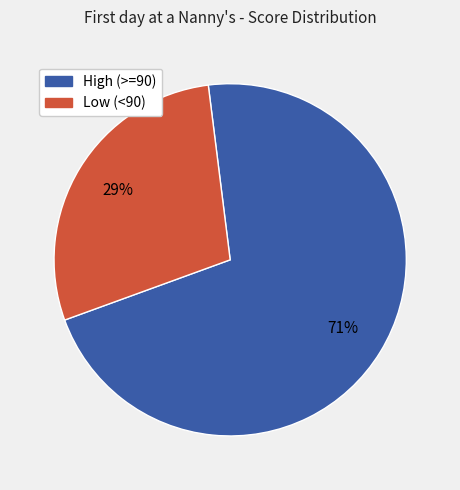

To the nearest percent, what is the combined percentage of Low (<90) and High (>=90)?

100%